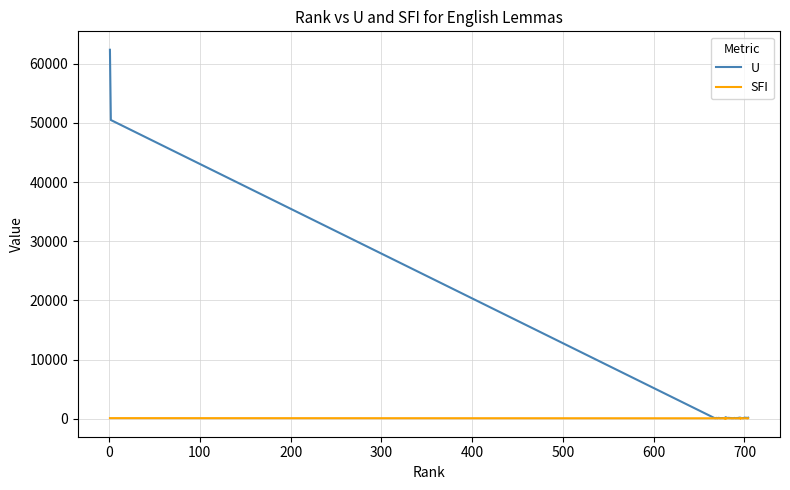

True or false: SFI and U intersect in this chart.

False